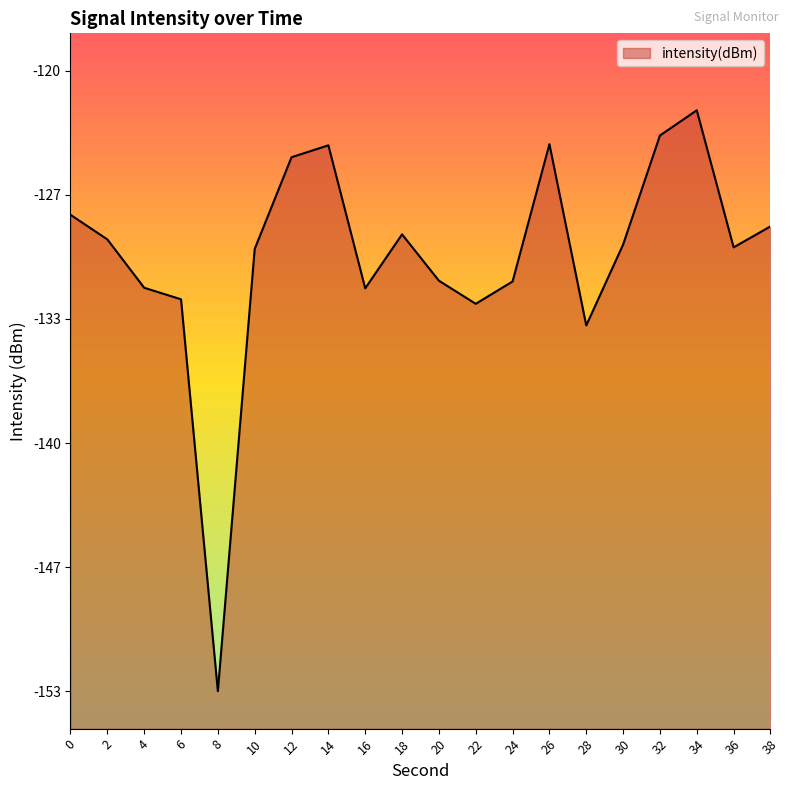

Rank the categories by value from lowest to highest.

8, 28, 22, 6, 16, 4, 24, 20, 10, 36, 30, 2, 18, 38, 0, 12, 14, 26, 32, 34